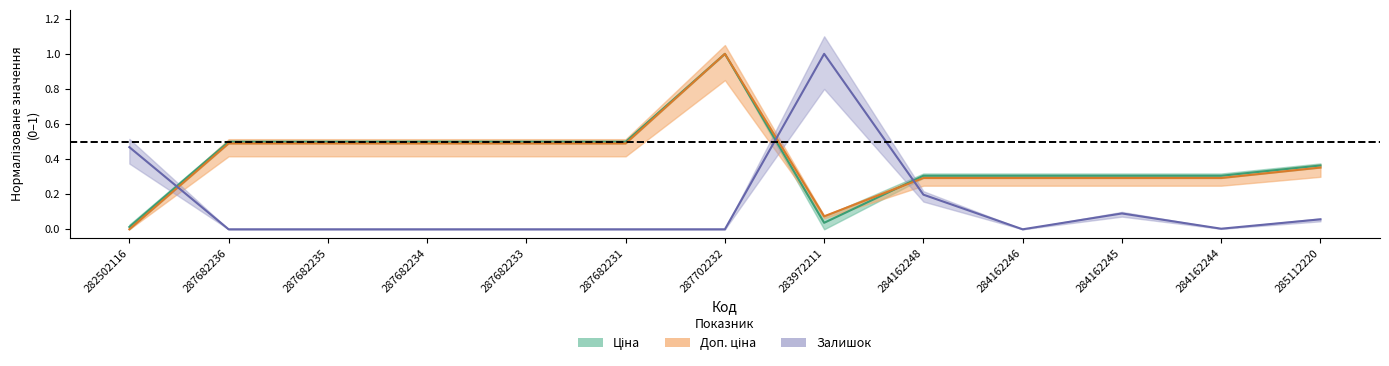

Which has a higher value, 284162245 or 287682236?

287682236